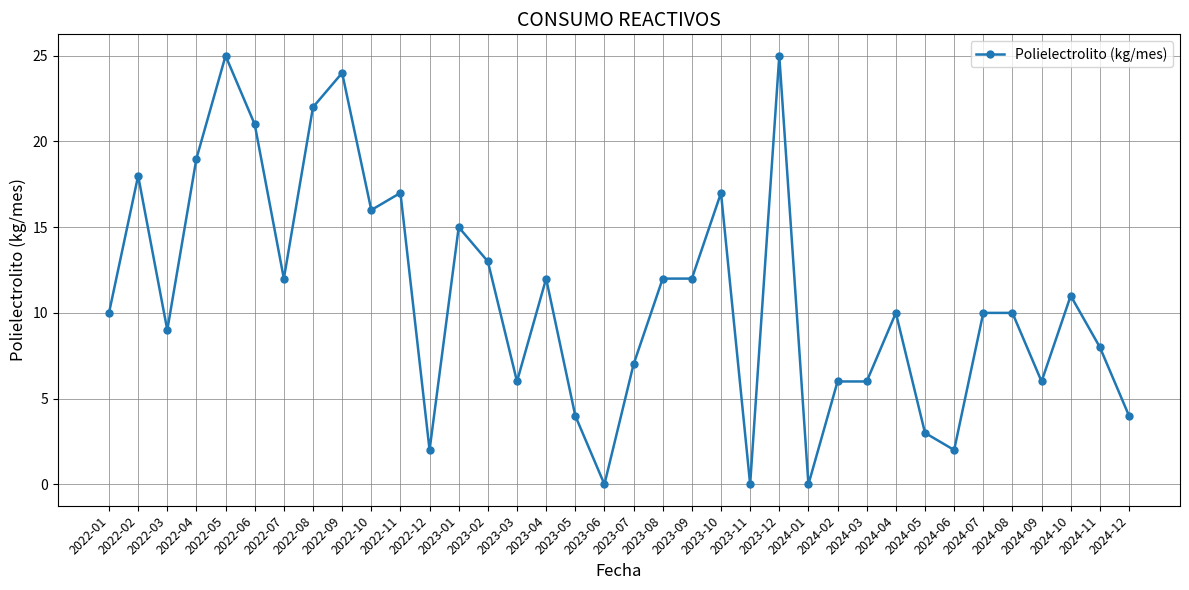

What is the greatest value displayed?

25